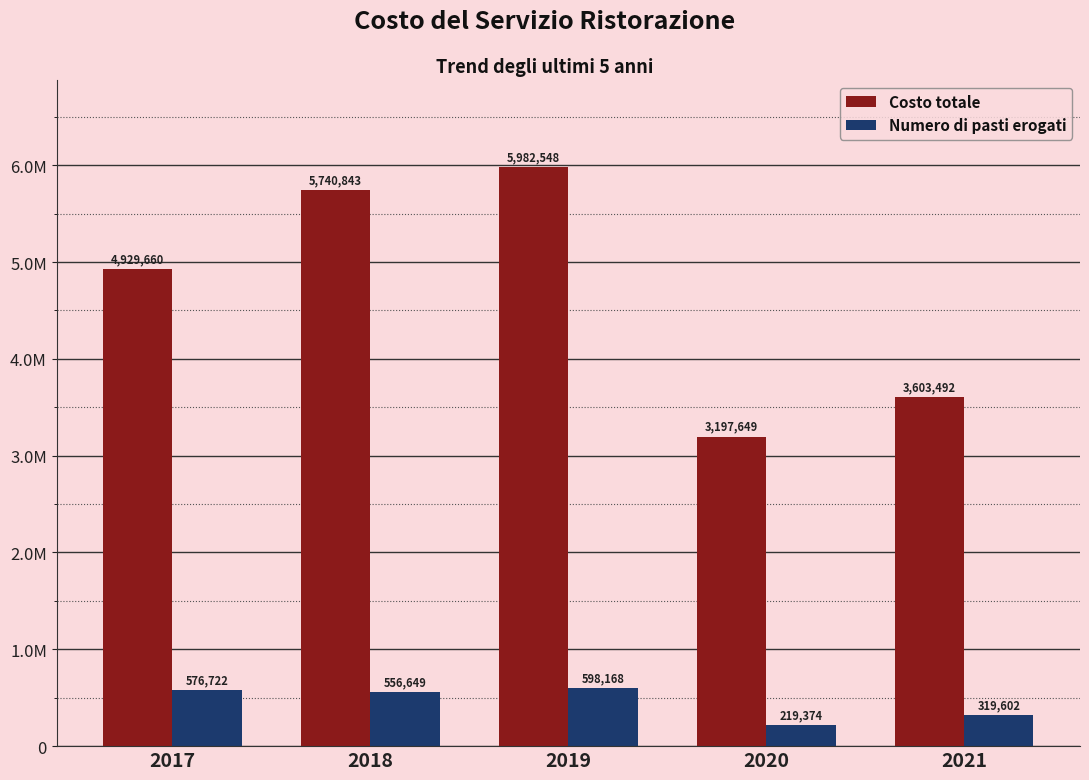

Are the bars grouped side by side (vs. stacked)?

Yes